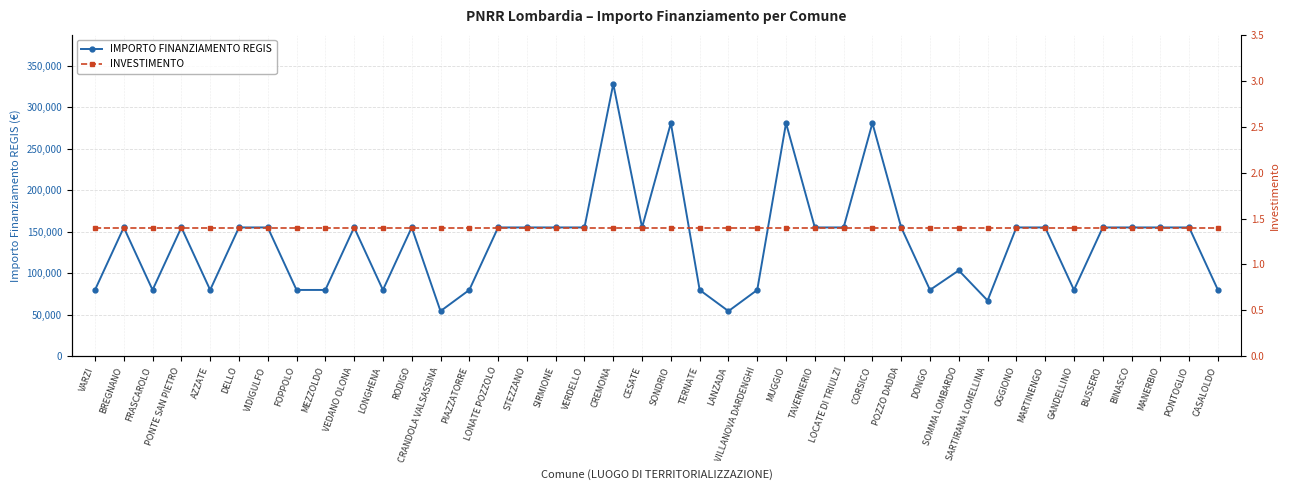

Reading right to left, extract all data points from this chart.

IMPORTO FINANZIAMENTO REGIS: CASALOLDO=79922.0	PONTOGLIO=155234.0	MANERBIO=155234.0	BINASCO=155234.0	BUSSERO=155234.0	GANDELLINO=79922.0	MARTINENGO=155234.0	OGGIONO=155234.0	SARTIRANA LOMELLINA=67167.0	SOMMA LOMBARDO=103444.0	DONGO=79922.0	POZZO DADDA=155234.0	CORSICO=280932.0	LOCATE DI TRIULZI=155234.0	TAVERNERIO=155234.0	MUGGIO=280932.0	VILLANOVA DARDENGHI=79922.0	LANZADA=54412.0	TERNATE=79922.0	SONDRIO=280932.0	CESATE=155234.0	CREMONA=328160.0	VERDELLO=155234.0	SIRMIONE=155234.0	STEZZANO=155234.0	LONATE POZZOLO=155234.0	PIAZZATORRE=79922.0	CRANDOLA VALSASSINA=54412.0	RODIGO=155234.0	LONGHENA=79922.0	VEDANO OLONA=155234.0	MEZZOLDO=79922.0	FOPPOLO=79922.0	VIDIGULFO=155234.0	DELLO=155234.0	AZZATE=79922.0	PONTE SAN PIETRO=155234.0	FRASCAROLO=79922.0	BREGNANO=155234.0	VARZI=79922.0
INVESTIMENTO: CASALOLDO=1.4	PONTOGLIO=1.4	MANERBIO=1.4	BINASCO=1.4	BUSSERO=1.4	GANDELLINO=1.4	MARTINENGO=1.4	OGGIONO=1.4	SARTIRANA LOMELLINA=1.4	SOMMA LOMBARDO=1.4	DONGO=1.4	POZZO DADDA=1.4	CORSICO=1.4	LOCATE DI TRIULZI=1.4	TAVERNERIO=1.4	MUGGIO=1.4	VILLANOVA DARDENGHI=1.4	LANZADA=1.4	TERNATE=1.4	SONDRIO=1.4	CESATE=1.4	CREMONA=1.4	VERDELLO=1.4	SIRMIONE=1.4	STEZZANO=1.4	LONATE POZZOLO=1.4	PIAZZATORRE=1.4	CRANDOLA VALSASSINA=1.4	RODIGO=1.4	LONGHENA=1.4	VEDANO OLONA=1.4	MEZZOLDO=1.4	FOPPOLO=1.4	VIDIGULFO=1.4	DELLO=1.4	AZZATE=1.4	PONTE SAN PIETRO=1.4	FRASCAROLO=1.4	BREGNANO=1.4	VARZI=1.4